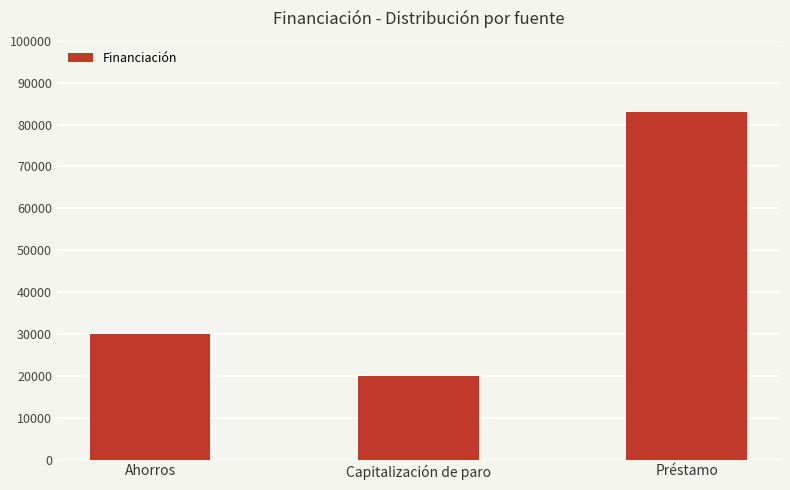

Which label corresponds to the smallest value in the chart?

Capitalización de paro